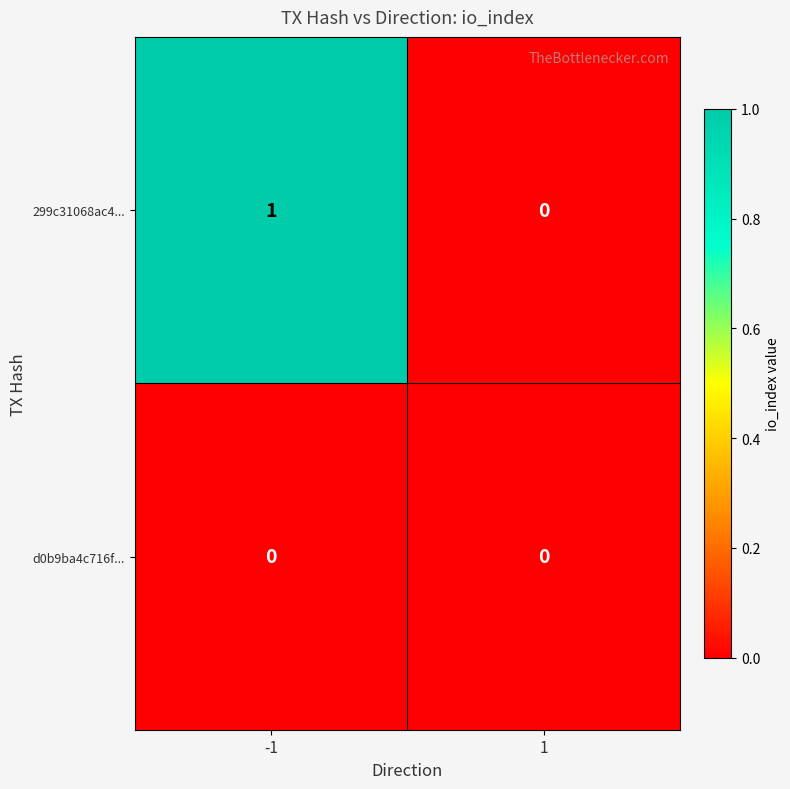

The value of 299c31068ac4... at -1 is 1. True or false?

True